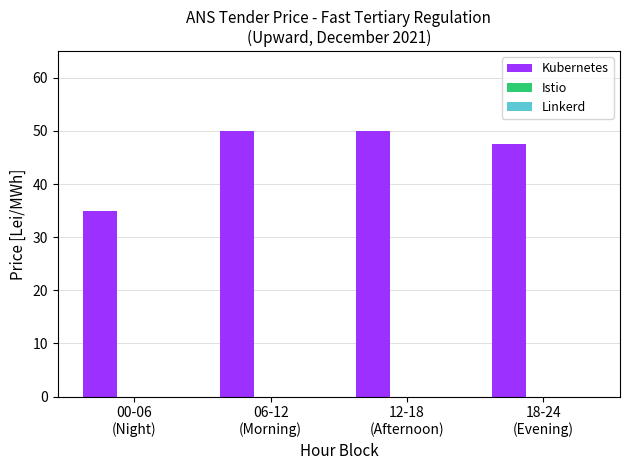

What is the smallest value displayed?

35.0